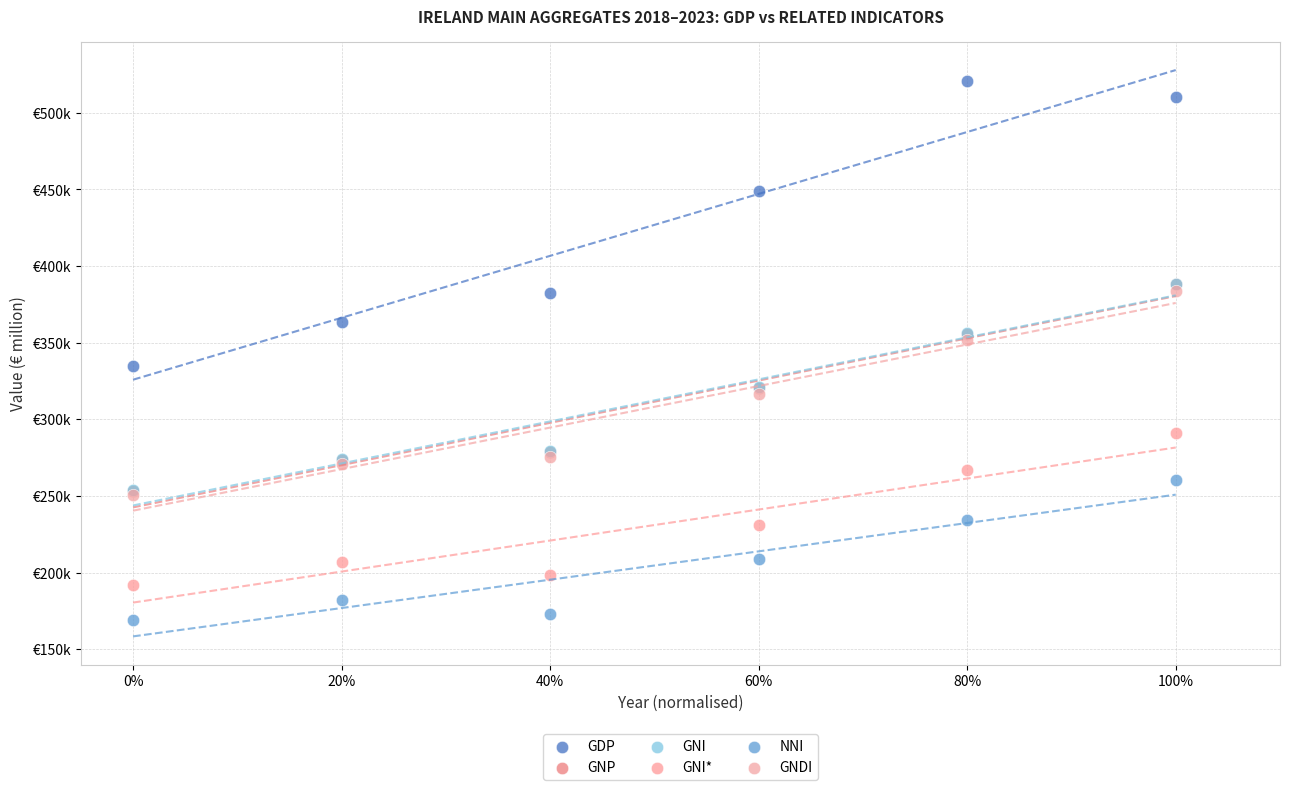

Which series contains the highest Y value?

GDP